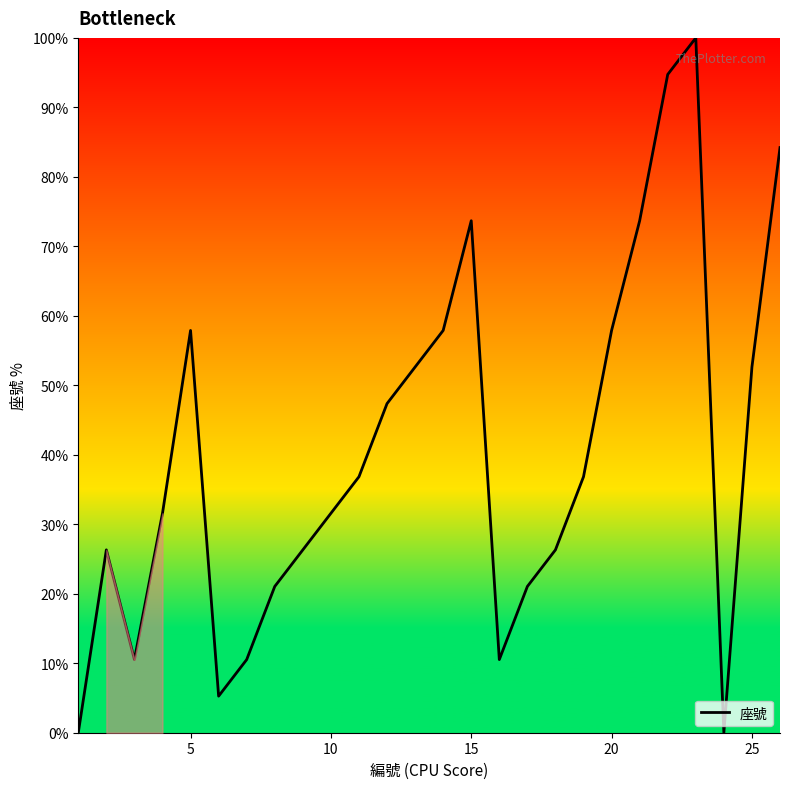

What is the difference between the maximum and minimum values?

100.0